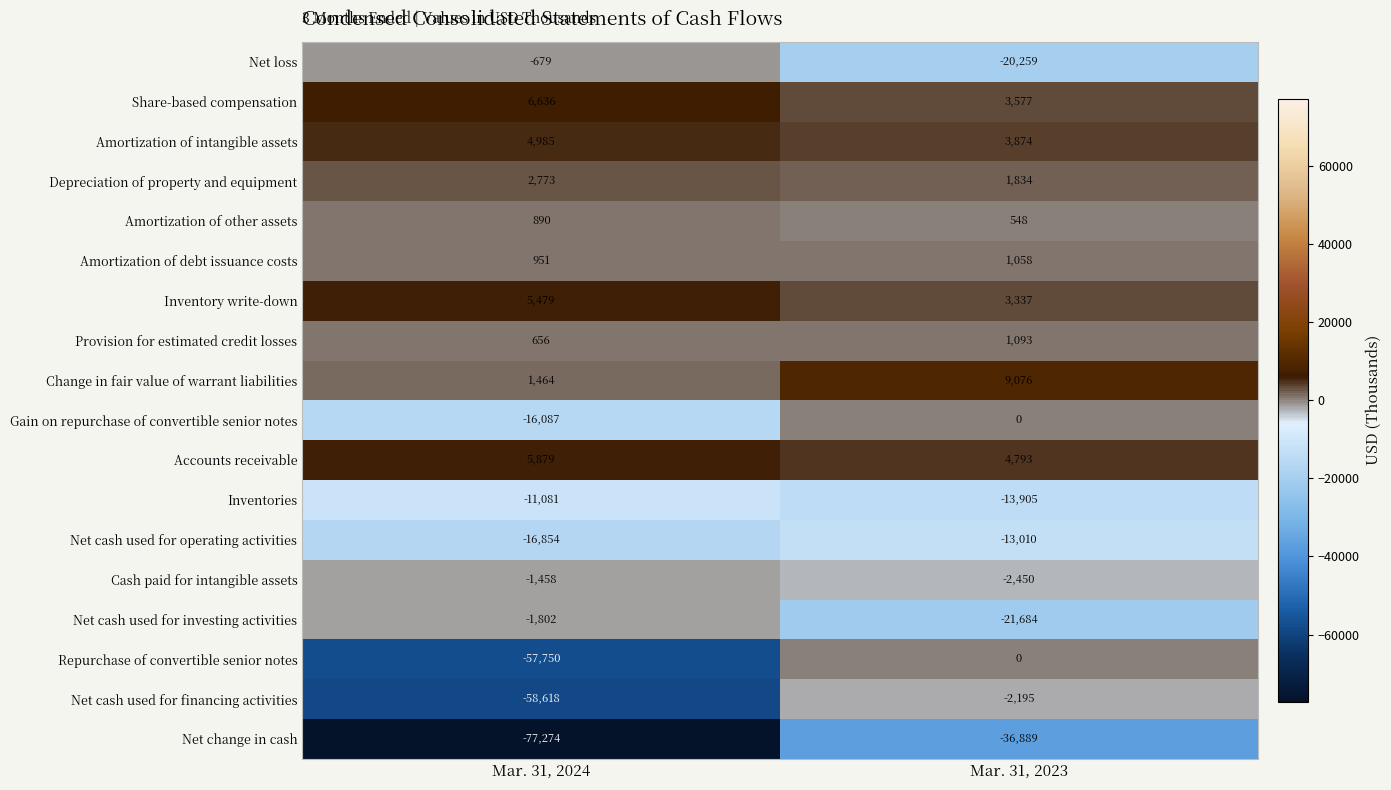

What is the total value across all series at Mar. 31, 2024?

-211890